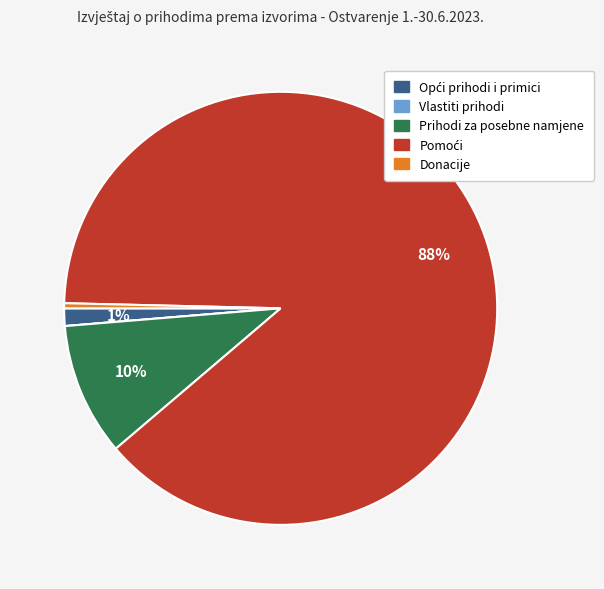

To the nearest percent, what is the average slice percentage?

20%